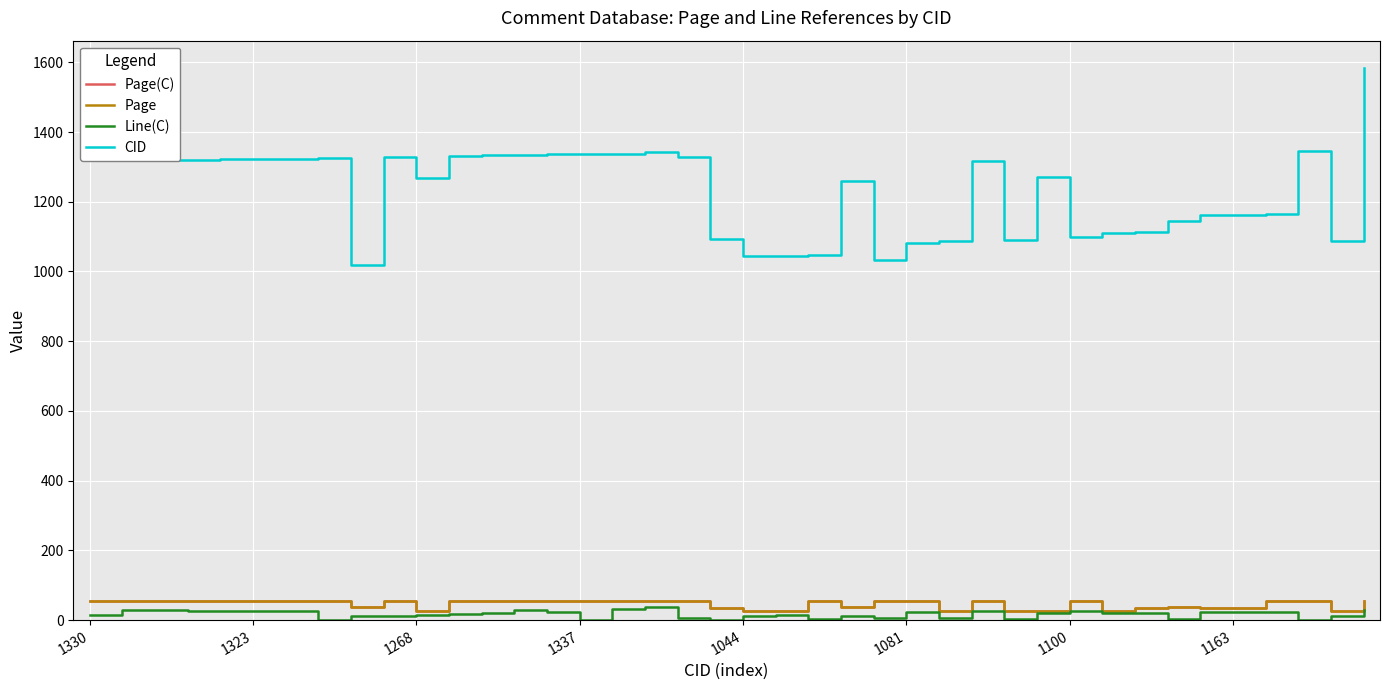

True or false: CID and Page(C) intersect in this chart.

False